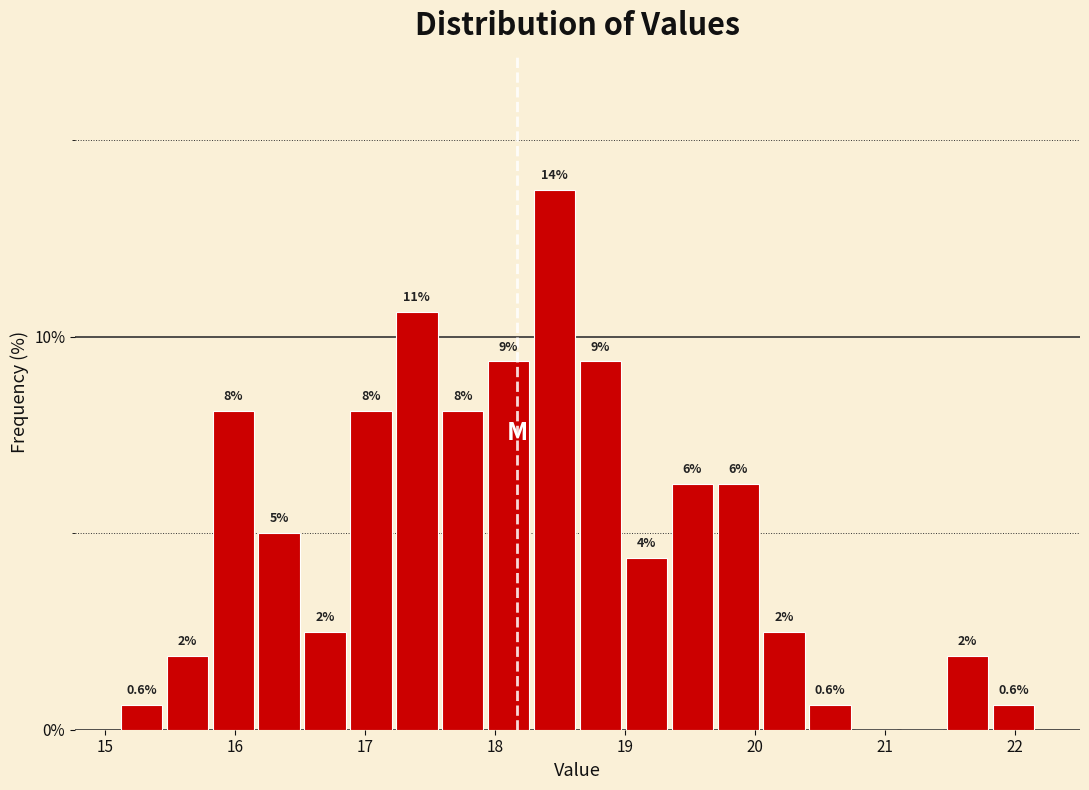

Around what value on the x-axis is the tallest bar? Give the approximate position of its centre, as read against the axis.

18.5